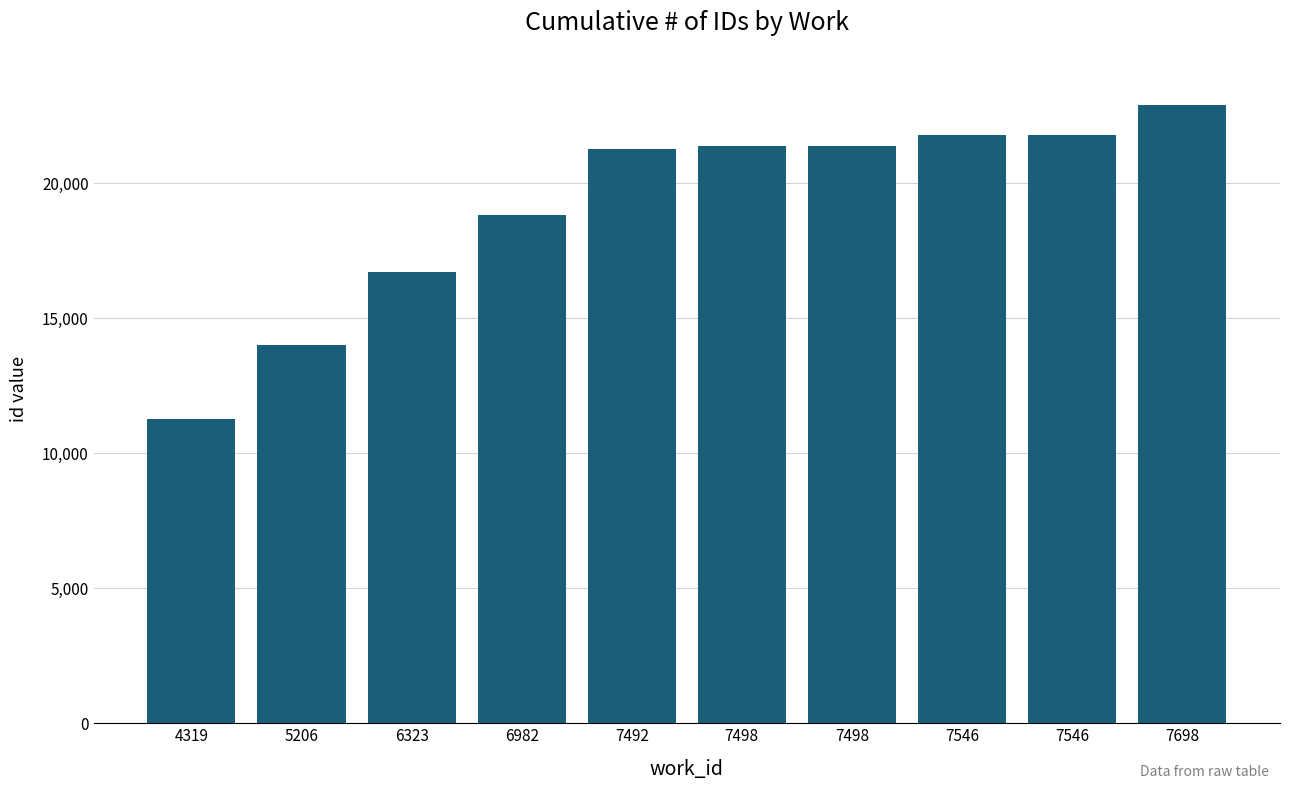

The chart shows a value of 11176 at 7498. True or false?

False